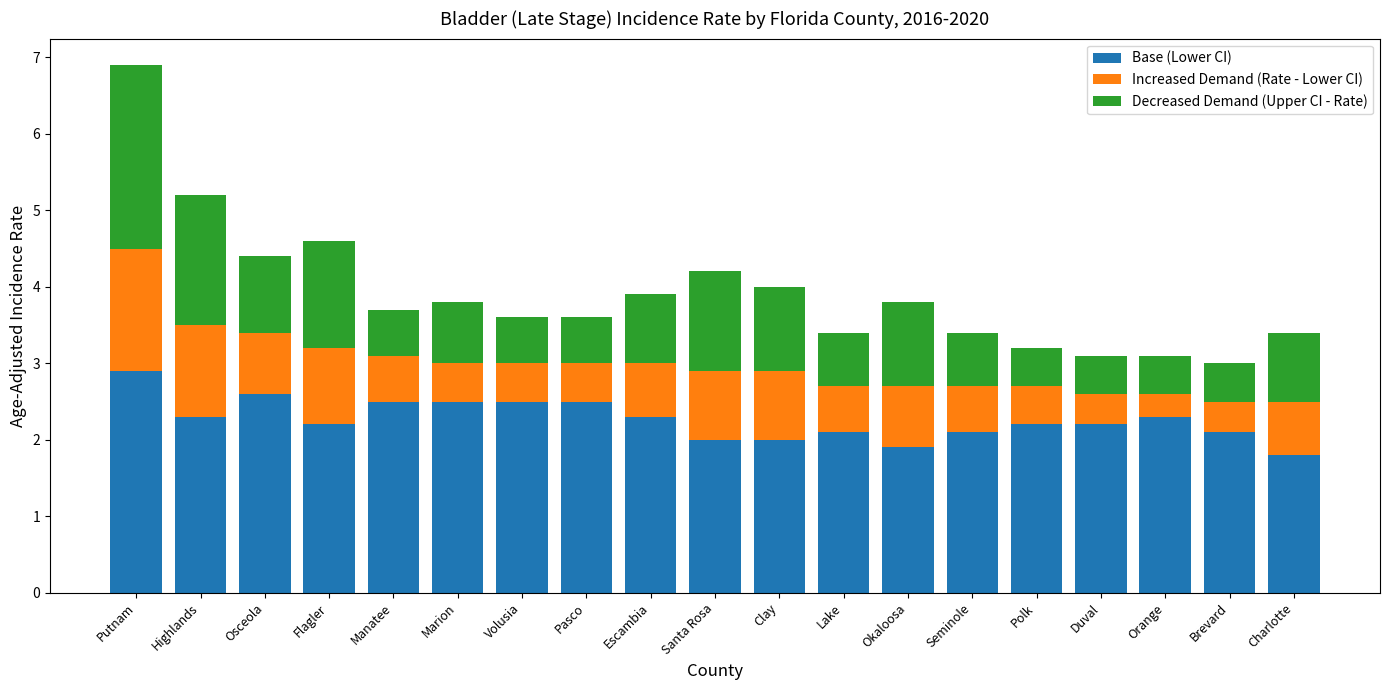

At which label does Base (Lower CI) reach its peak?

Putnam